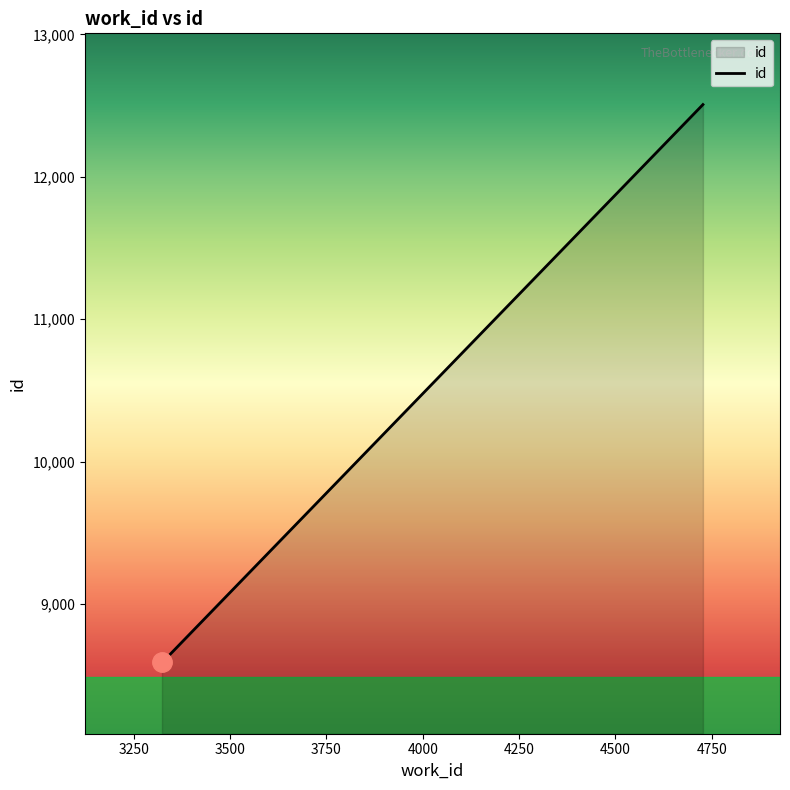

Does the chart display data point markers on the line(s)?

No